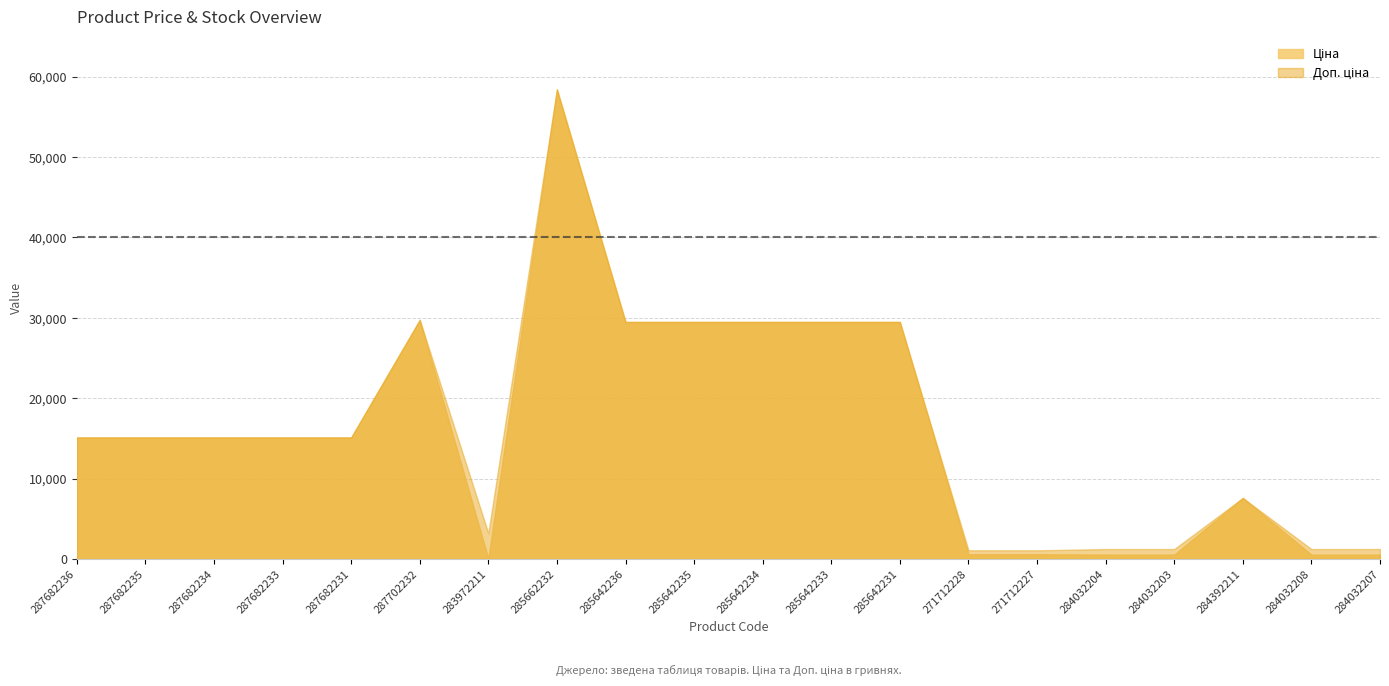

What is the total value across all series at 287682234?

30240.0